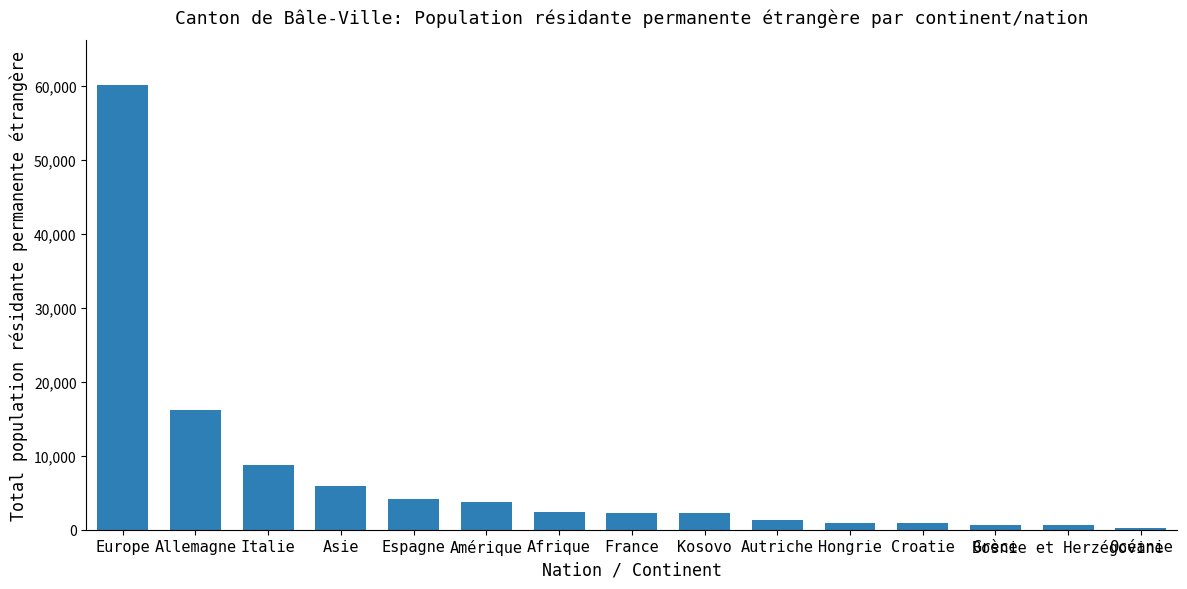

What is the average value?

7363